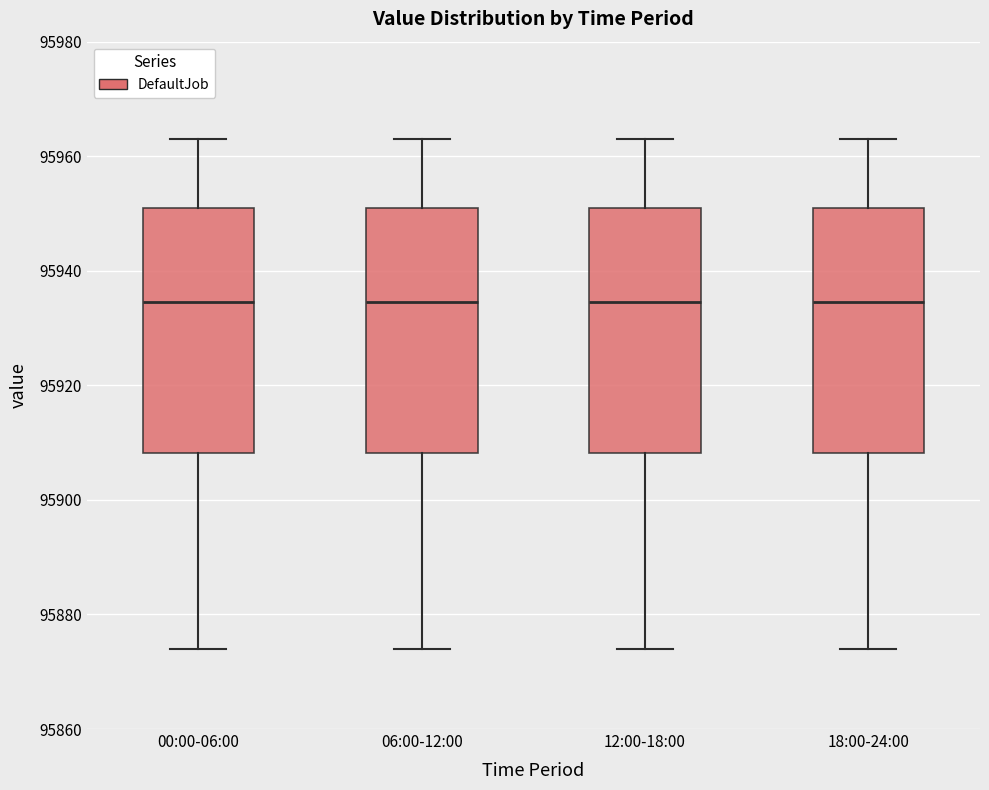

Reading left to right, read every box against the y-axis: the position of its median line, the range the box covers, and the ends of its whiskers. The values are not printed on the chart, so give them approximately, as read against the axis.

00:00-06:00: median 95934, box 95908 to 95952, whiskers 95874 to 95964
06:00-12:00: median 95934, box 95908 to 95952, whiskers 95874 to 95964
12:00-18:00: median 95934, box 95908 to 95952, whiskers 95874 to 95964
18:00-24:00: median 95934, box 95908 to 95952, whiskers 95874 to 95964